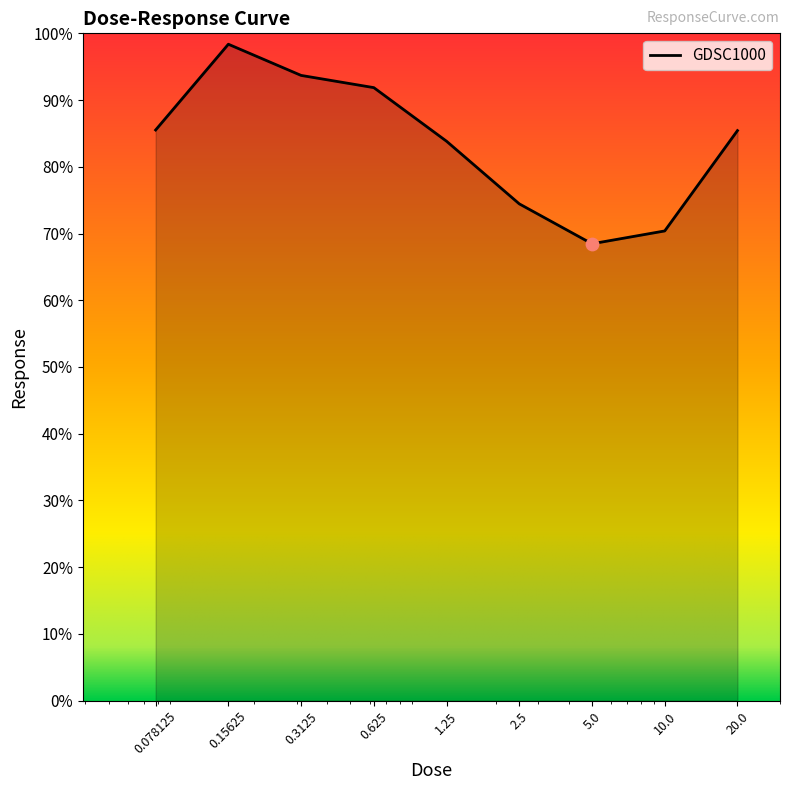

What is the greatest value displayed?

98.4